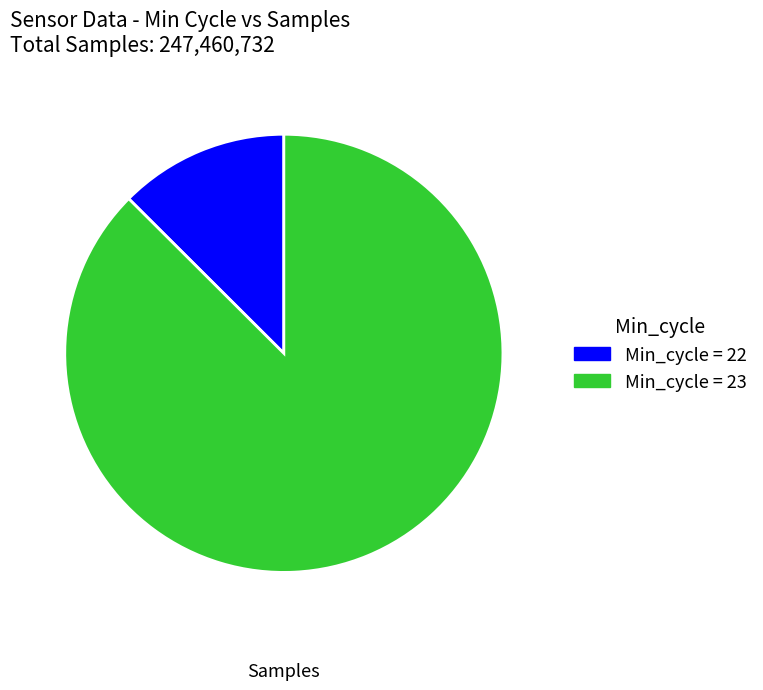

Is the sum of Min_cycle = 23 and Min_cycle = 22 greater than half?

Yes